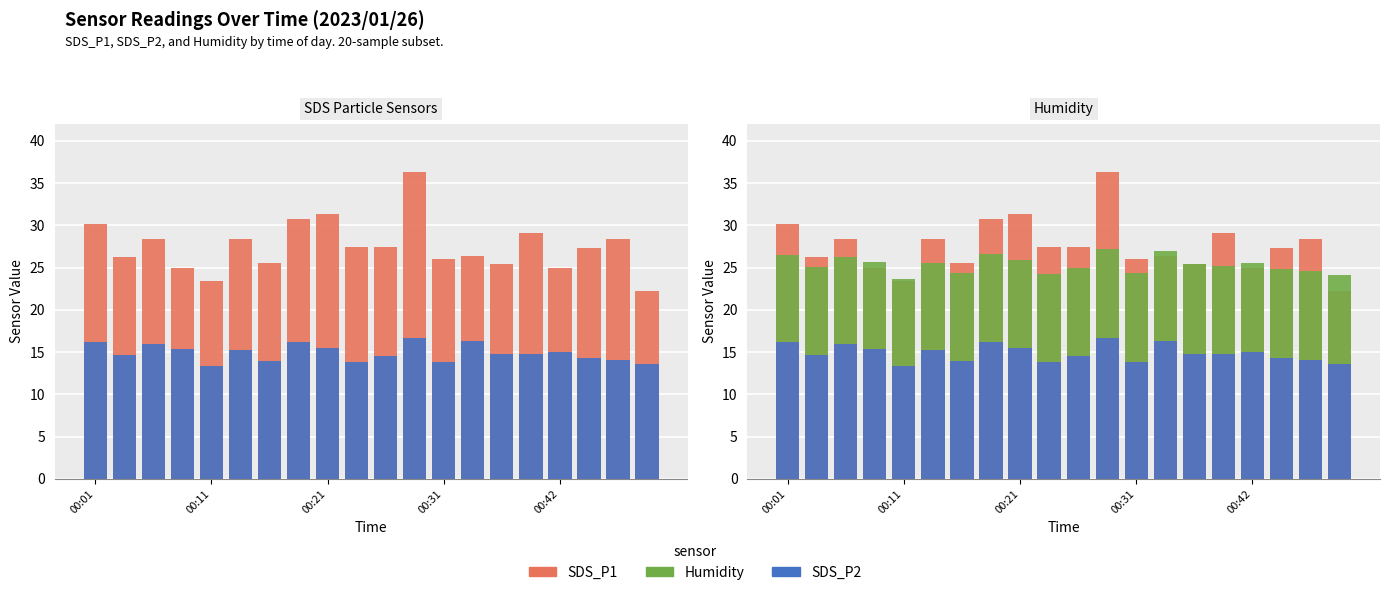

What is the spread (max minus min) of values at 10?

17.0